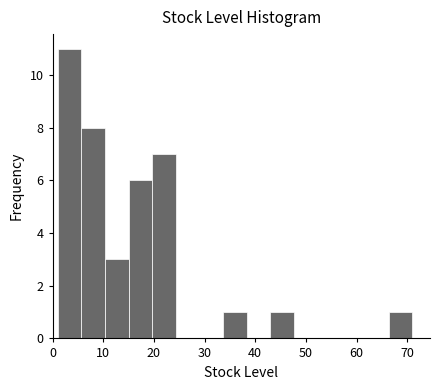

What is the height of the bar covering 10 to 15 on the x-axis? Neither the bar edges nor the heights are printed on the chart, so give them approximately, as read against the axes.

3